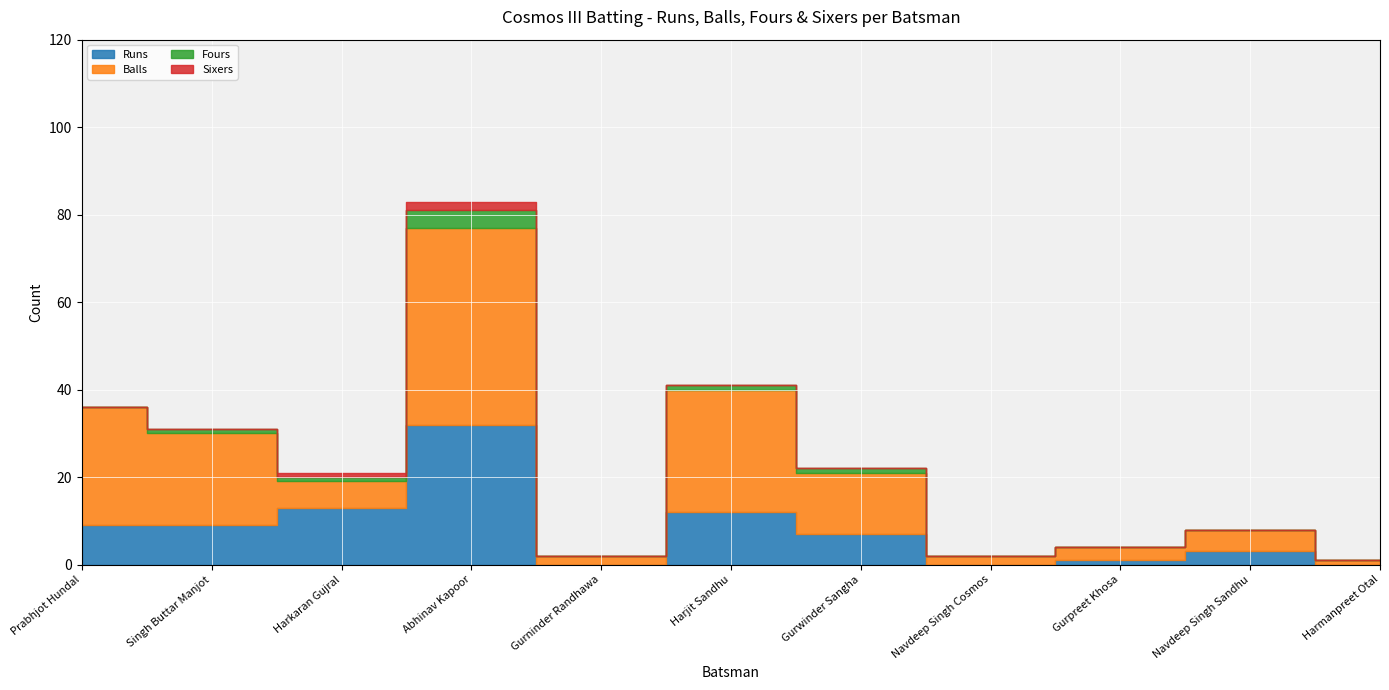

What is the difference between the maximum and minimum values in the Fours series?

4